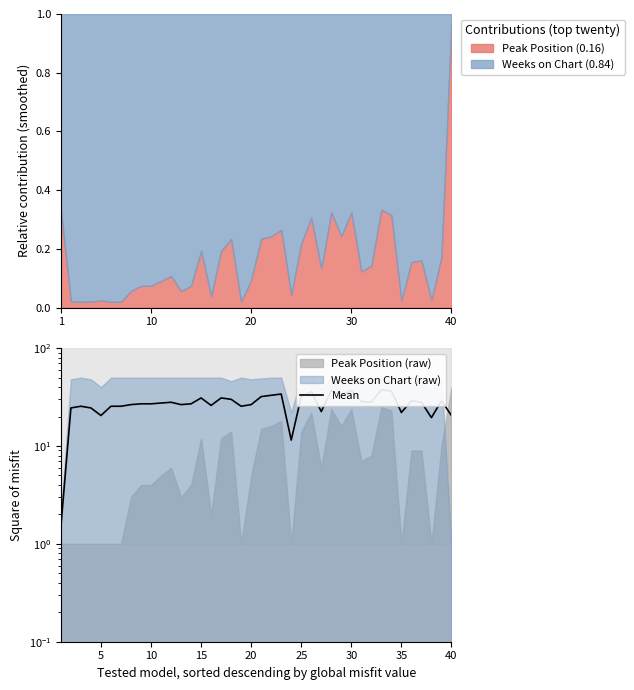

How many lines are shown in the chart?

1